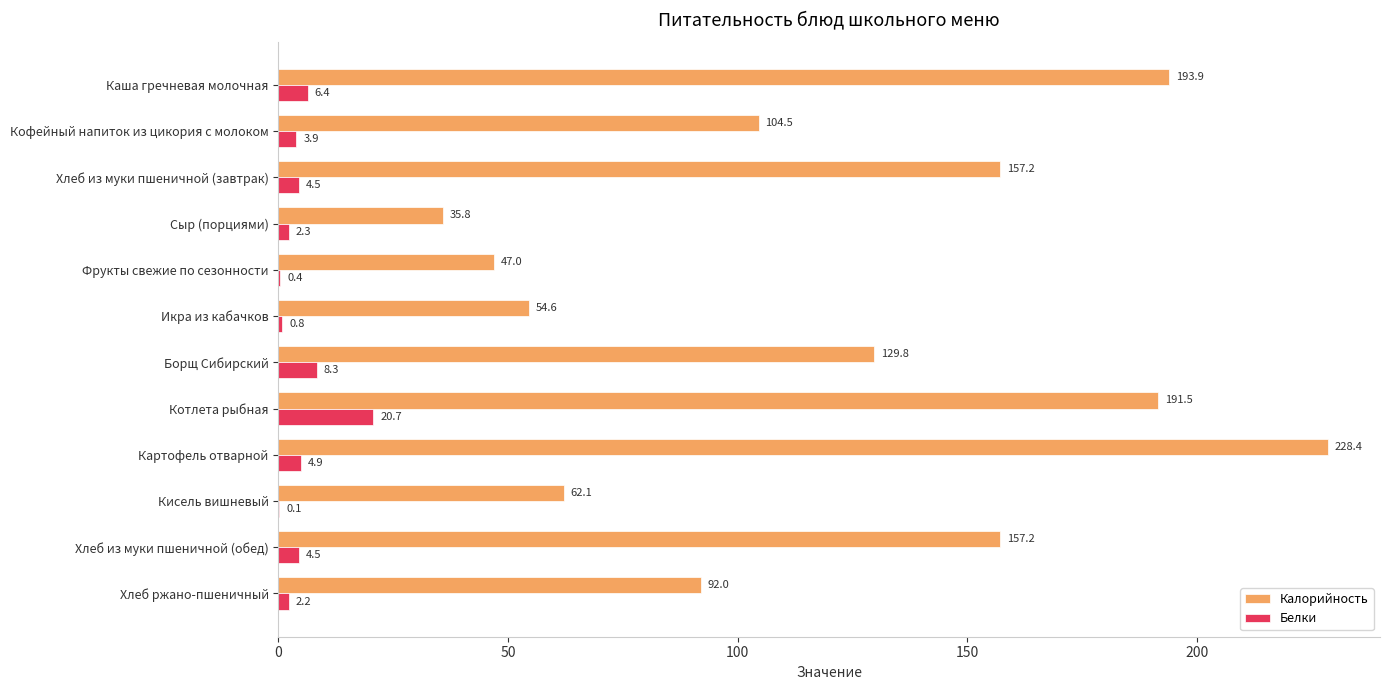

At which category is the sum across all series the highest?

Картофель отварной